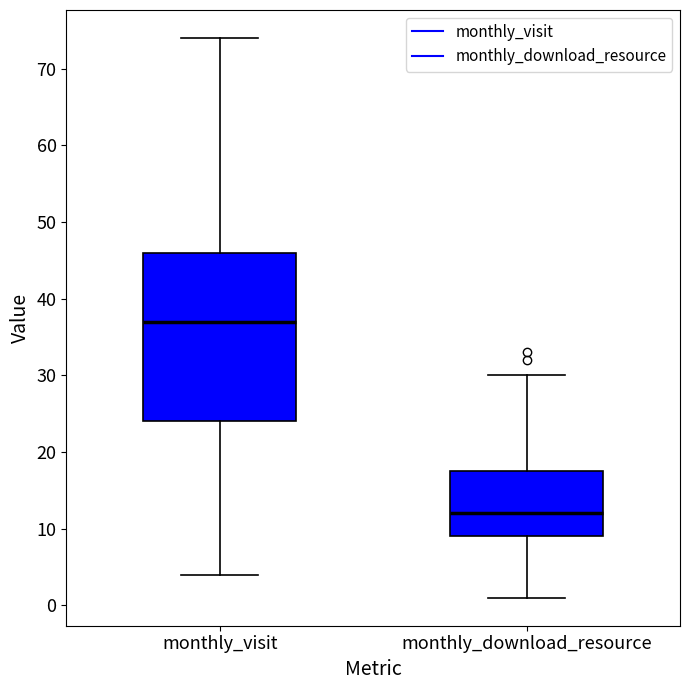

Reading left to right, read every box against the y-axis: the position of its median line, the range the box covers, and the ends of its whiskers. The values are not printed on the chart, so give them approximately, as read against the axis.

monthly_visit: median 37, box 24 to 46, whiskers 4 to 74
monthly_download_resource: median 12, box 9 to 18, whiskers 1 to 30